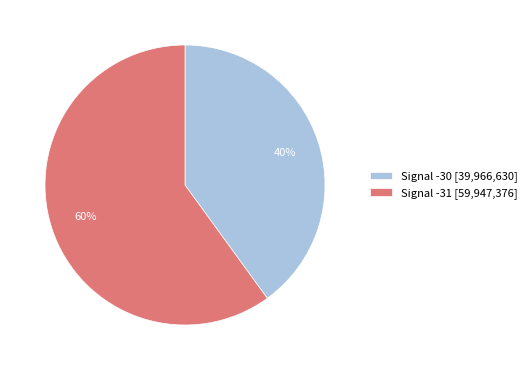

Which category has the biggest portion of the pie?

Signal -31 [59,947,376]